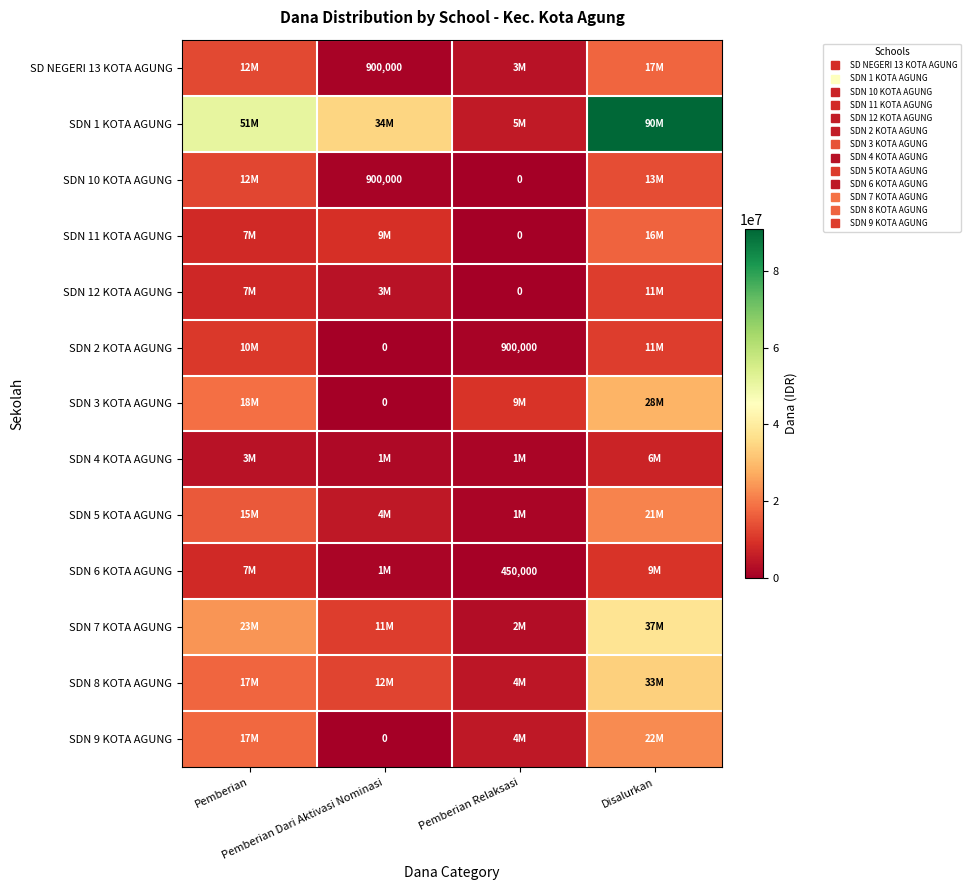

What is the total value across all series at Pemberian Dari Aktivasi Nominasi?

80550000